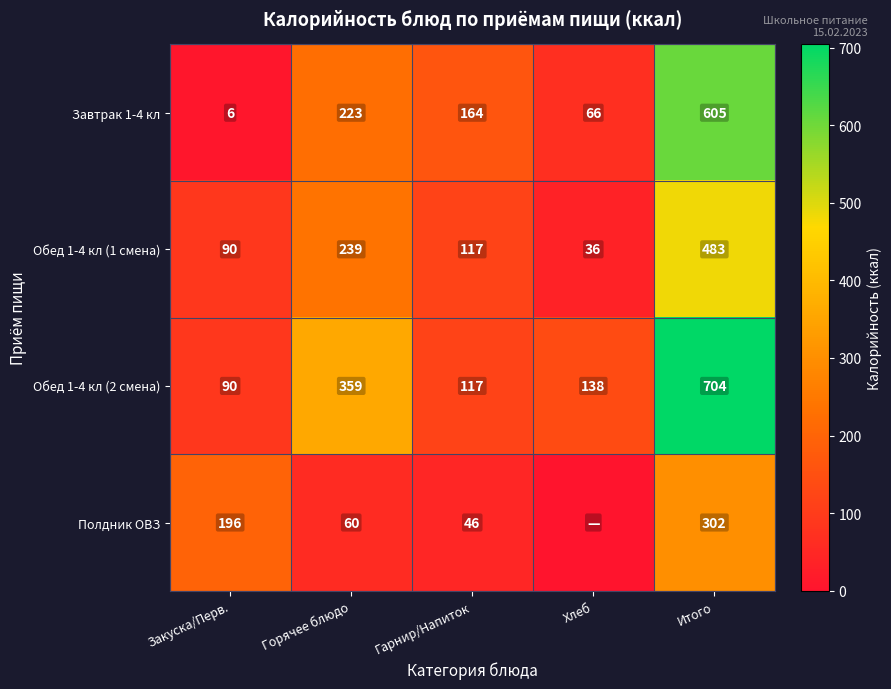

What is the sum of all Обед 1-4 кл (2 смена) values?

1408